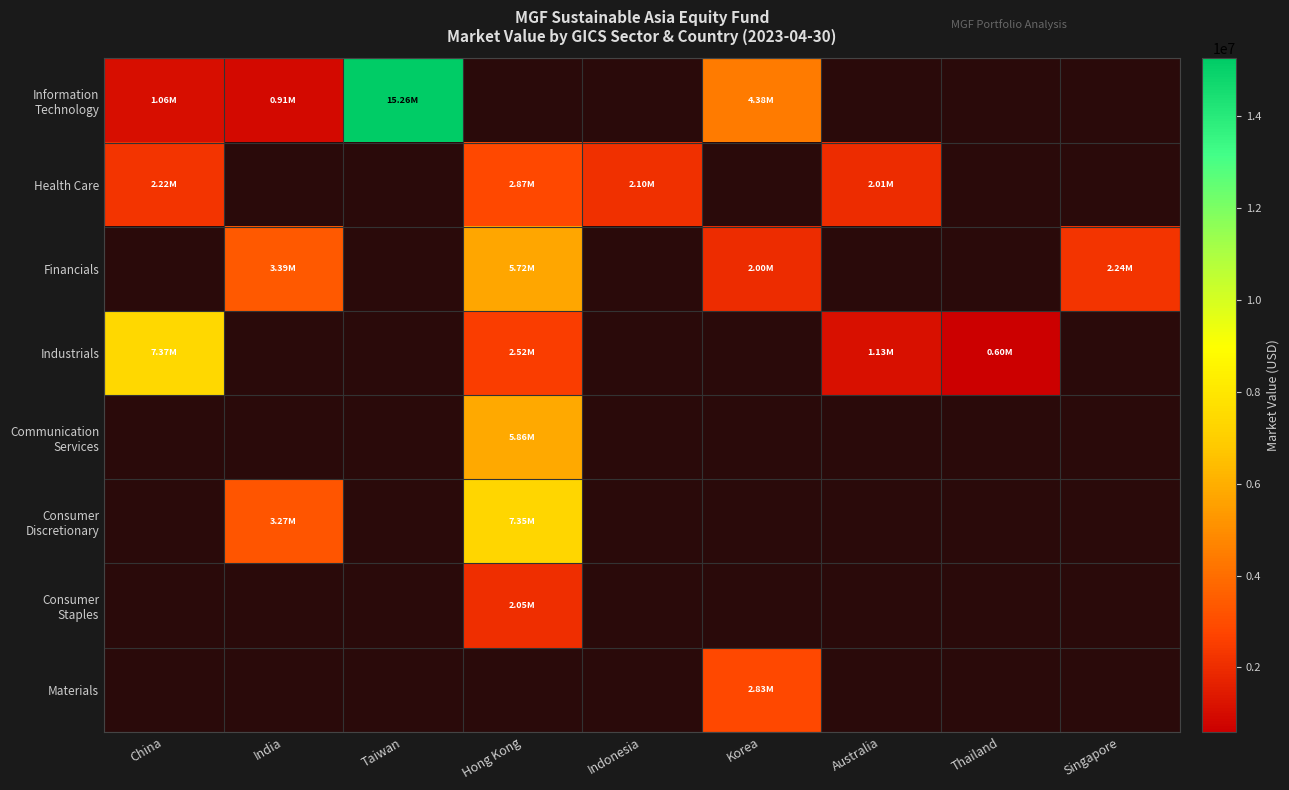

What is the difference between the highest and lowest values at India?

2482912.5